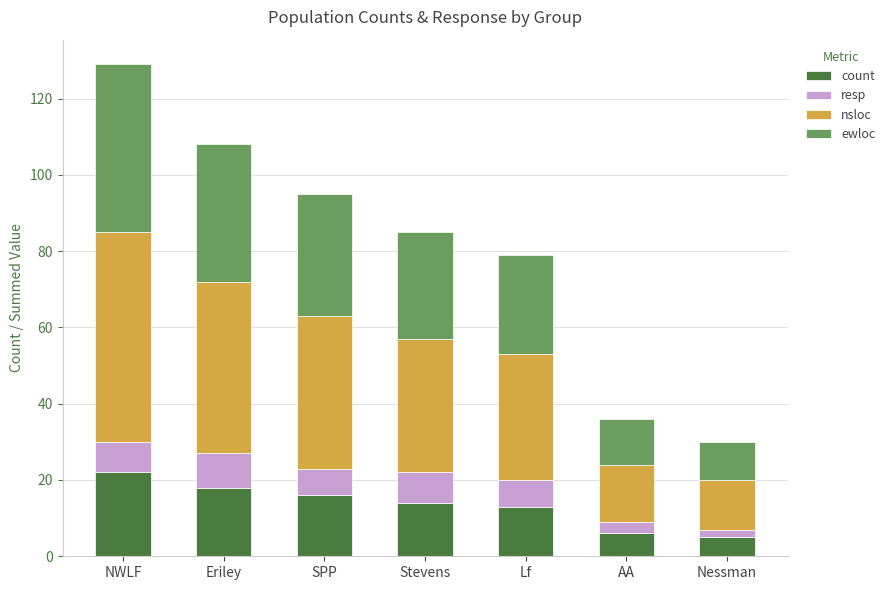

What is the minimum value for count?

5